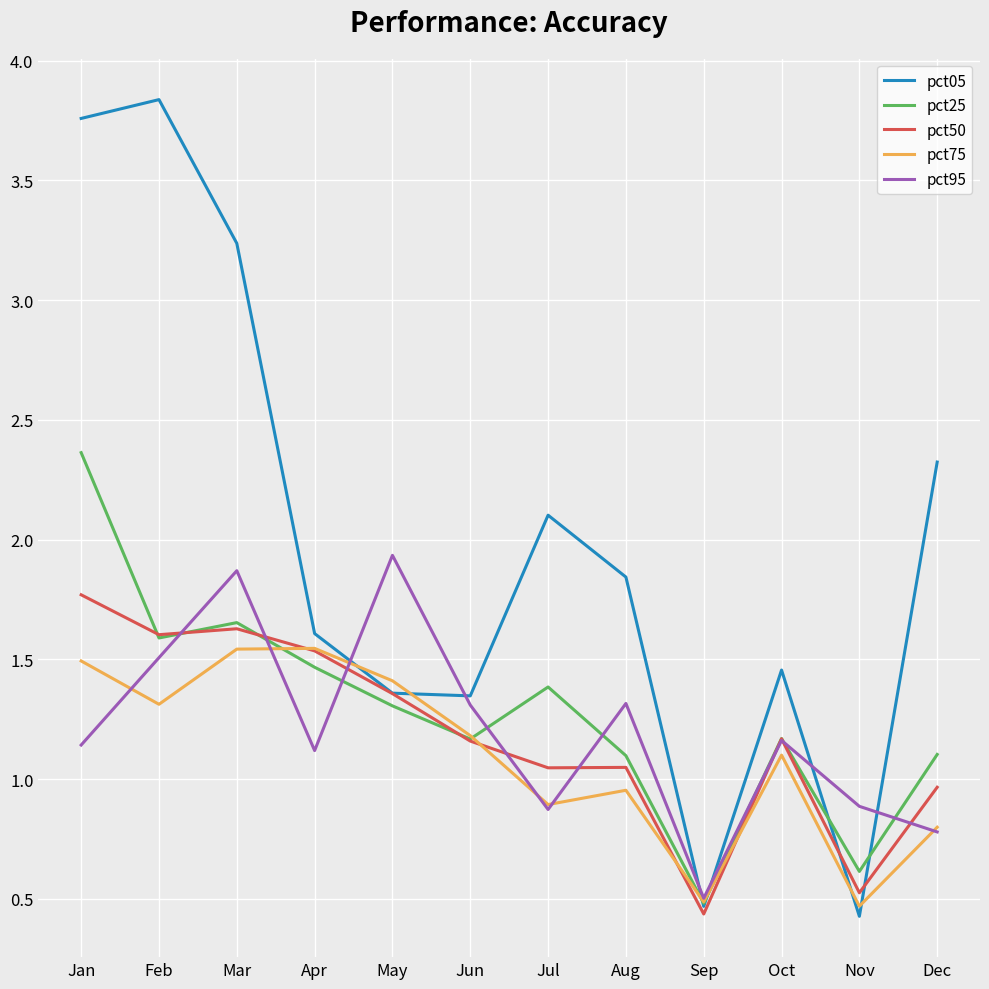

What is the total value across all series at Aug?

6.3